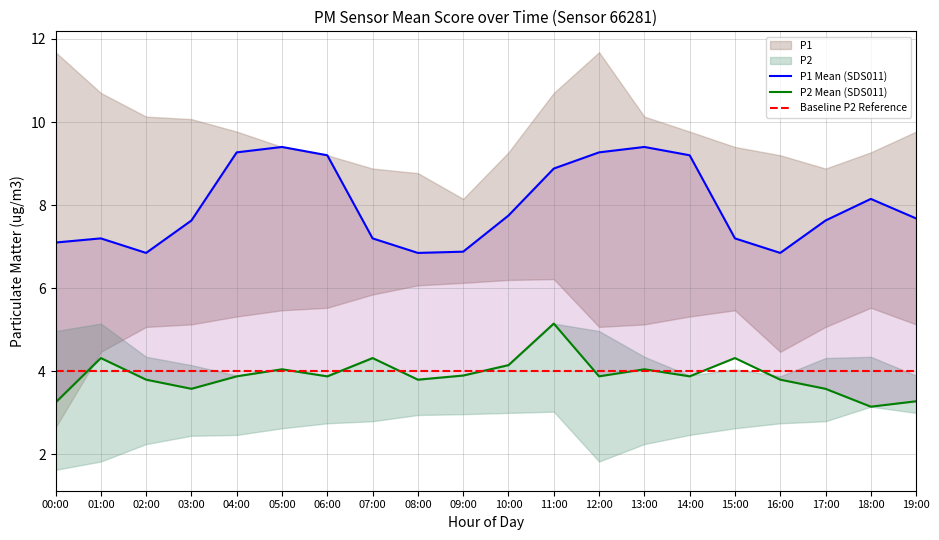

True or false: P1_lower and P1 cross at least once.

False